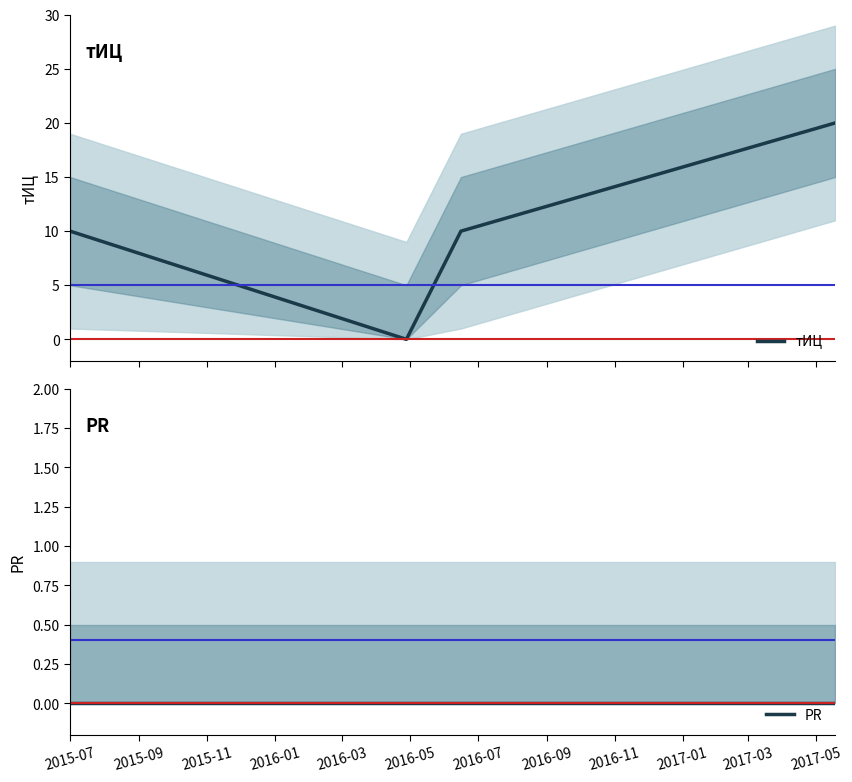

True or false: тИЦ has more than 1 points higher than both neighbors.

False